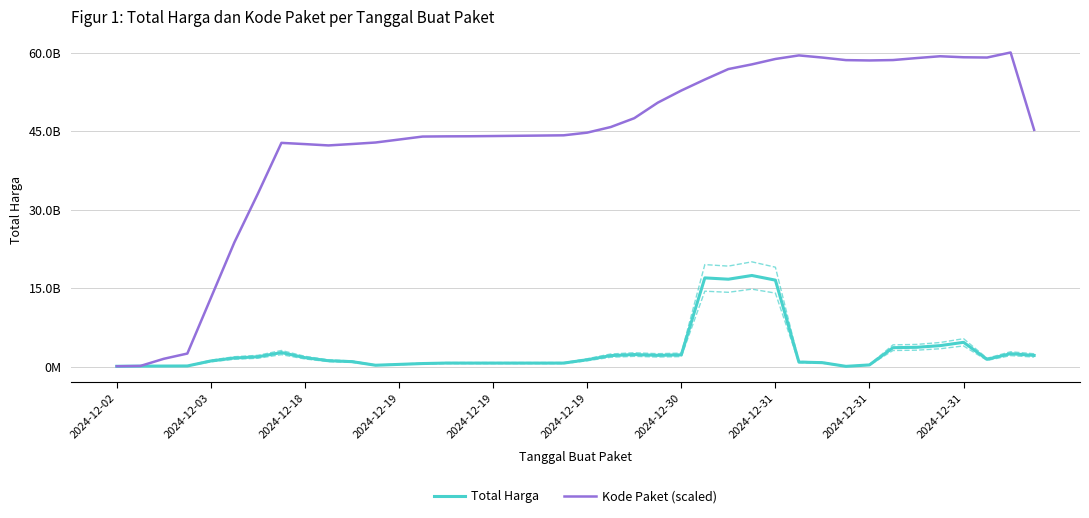

Reading left to right, transcribe all the data shown in this chart.

Total Harga: 43560000.0	72600000.0	87168000.0	102606000.0	1060436400.0	1628830200.0	1860505200.0	2668570800.0	1698566900.0	1104136850.0	932893850.0	243850250.0	405603750.0	566850000.0	656100000.0	653100000.0	652875000.0	653250000.0	651750000.0	654375000.0	1291500000.0	2083815000.0	2288715000.0	2134784500.0	2230784500.0	16951682200.0	16700143672.0	17410649172.0	16520899172.0	850311472.0	736337500.0	29887500.0	304637500.0	3601737500.0	3673278470.0	3992398470.0	4628398470.0	1374048471.0	2453623093.5	2121253093.5
Kode Paket (scaled): 44601063.9	104082020.5	1476274336.0	2479681690.6	13111529831.8	23744615601.4	33075303583.6	42779342847.9	42543574607.3	42290067024.0	42559044964.3	42848546911.5	43415793334.6	43986649507.7	44026666164.5	44042755335.8	44084834706.8	44130111284.9	44176212948.8	44224996141.2	44737890043.4	45808438747.5	47496873509.9	50472132567.1	52788663823.5	54894179410.5	56895527927.1	57794768211.3	58828291194.3	59509915123.5	59096856591.7	58609230939.3	58544152304.2	58620782139.1	58998877664.1	59348507732.2	59154406319.8	59103972955.9	60069013825.3	45268551638.3